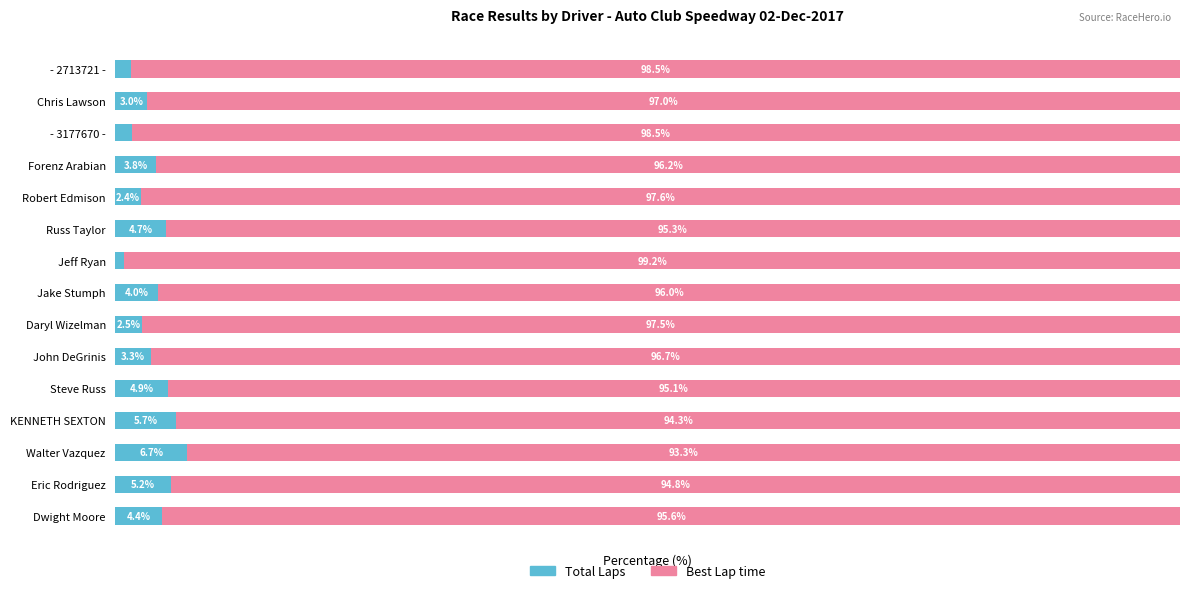

Which category has the lowest value in the Total Laps series?

Jeff Ryan